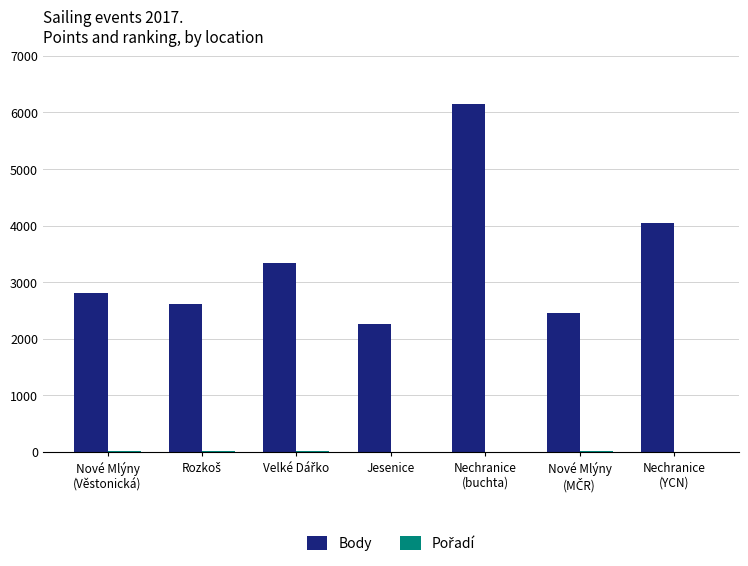

What is the maximum value shown in the chart?

6154